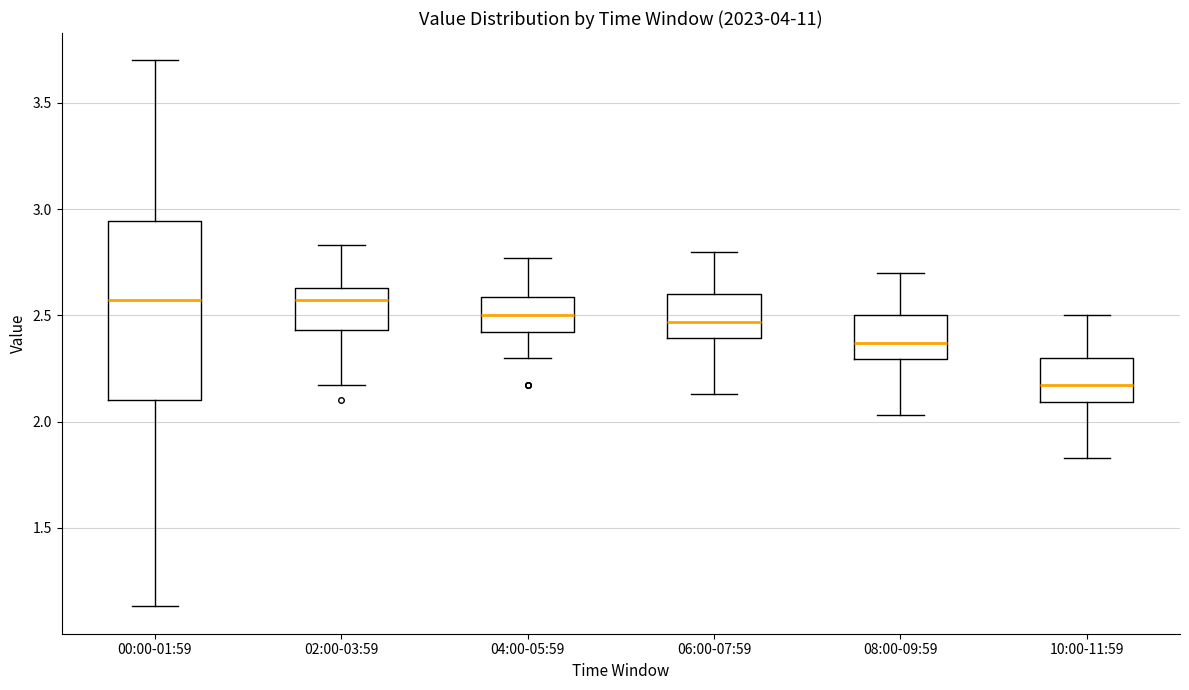

Which box is the tallest, from its lower edge to its upper edge?

00:00-01:59